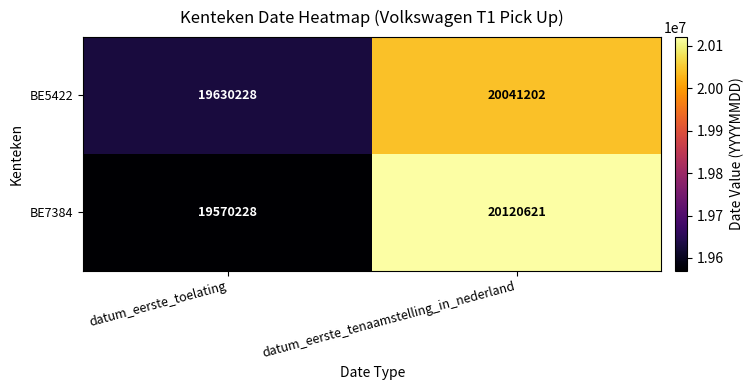

The value of BE5422 at datum_eerste_tenaamstelling_in_nederland is 20041202. True or false?

True